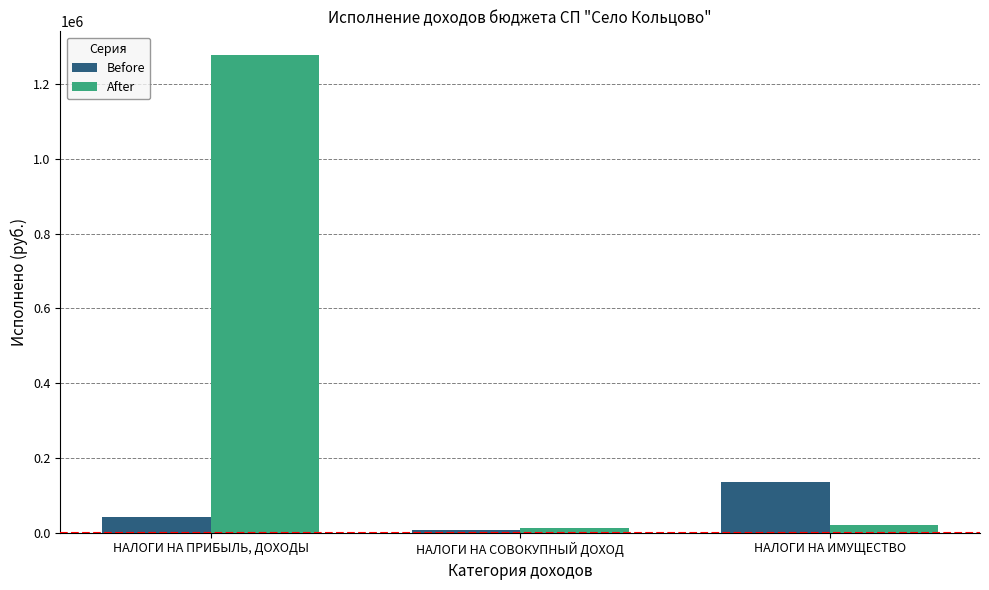

How many values in the Before series are below 43219?

1